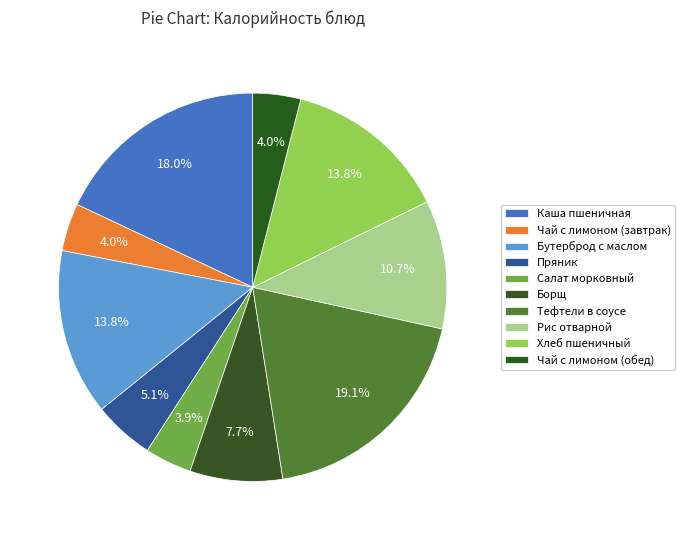

Is it true that Пряник is 14% of the pie?

False